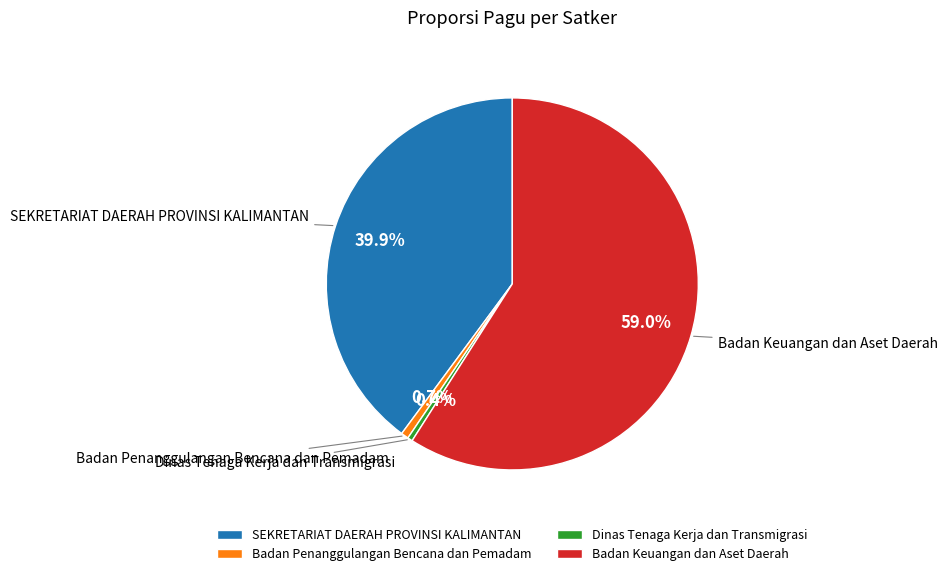

Which category has the biggest portion of the pie?

Badan Keuangan dan Aset Daerah